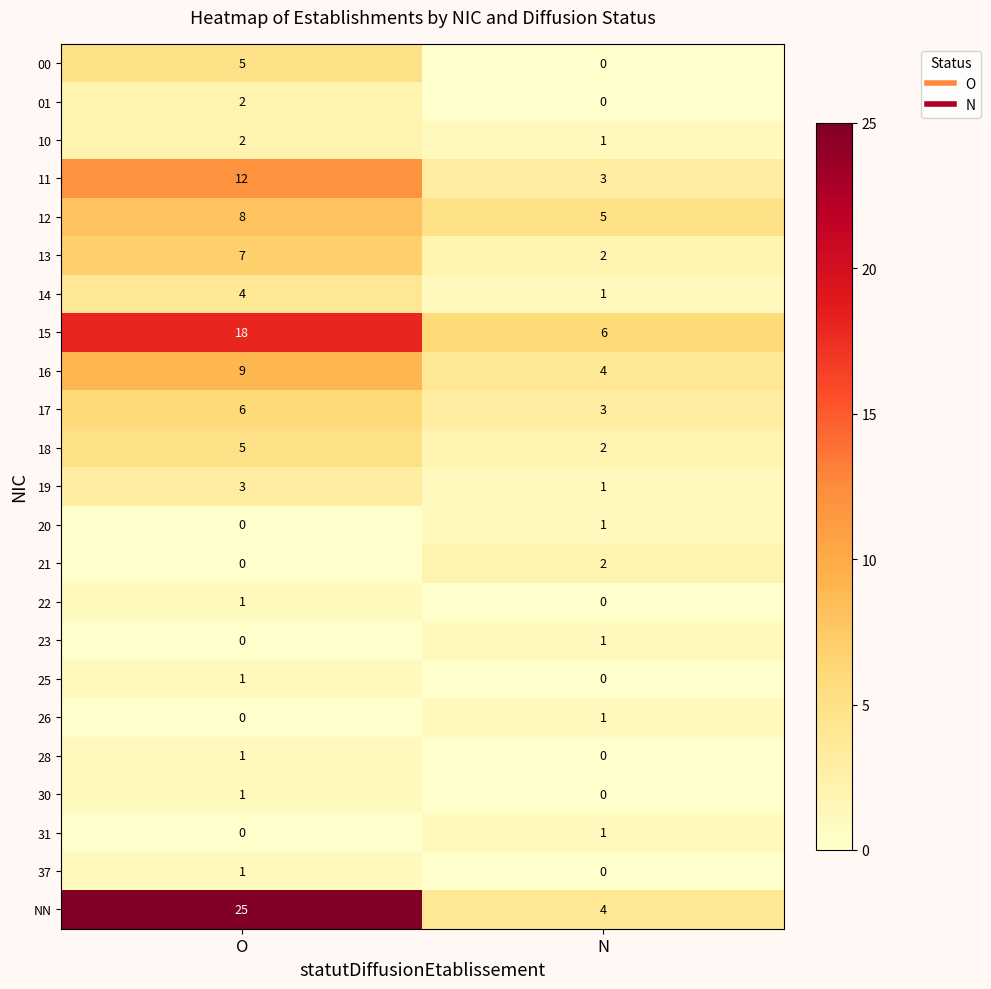

What is the difference between the maximum and minimum values in the 16 series?

5